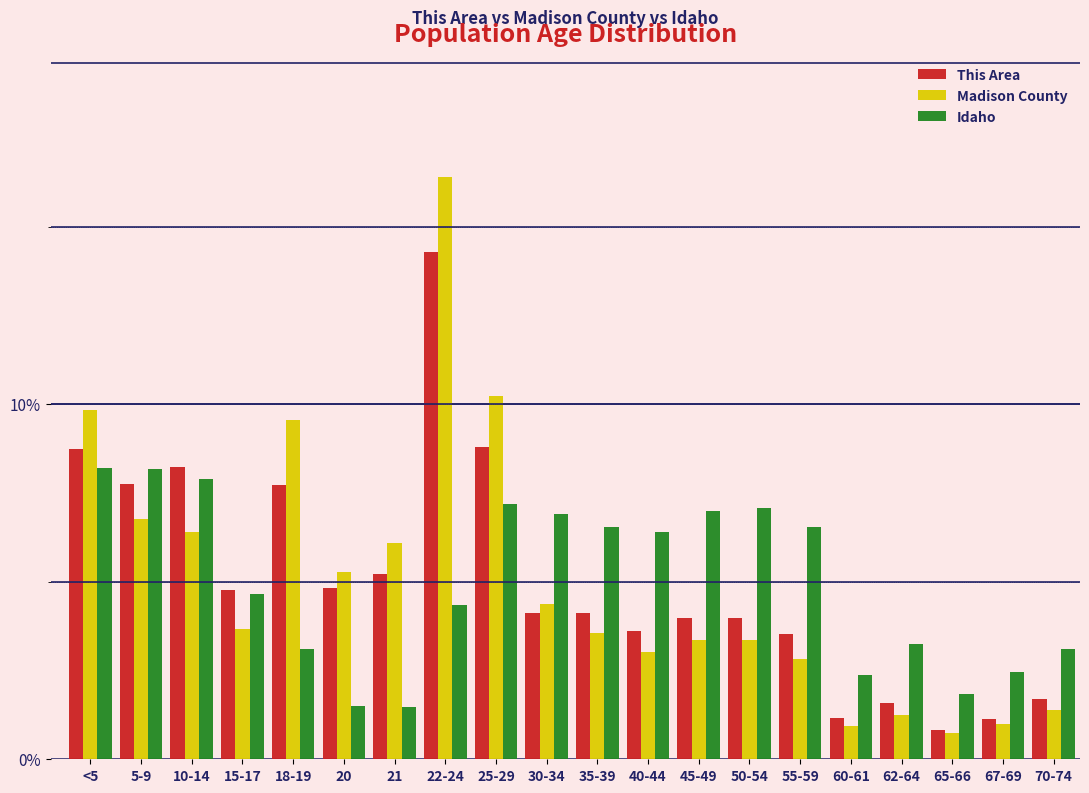

Which series has the widest spread of values?

Madison County